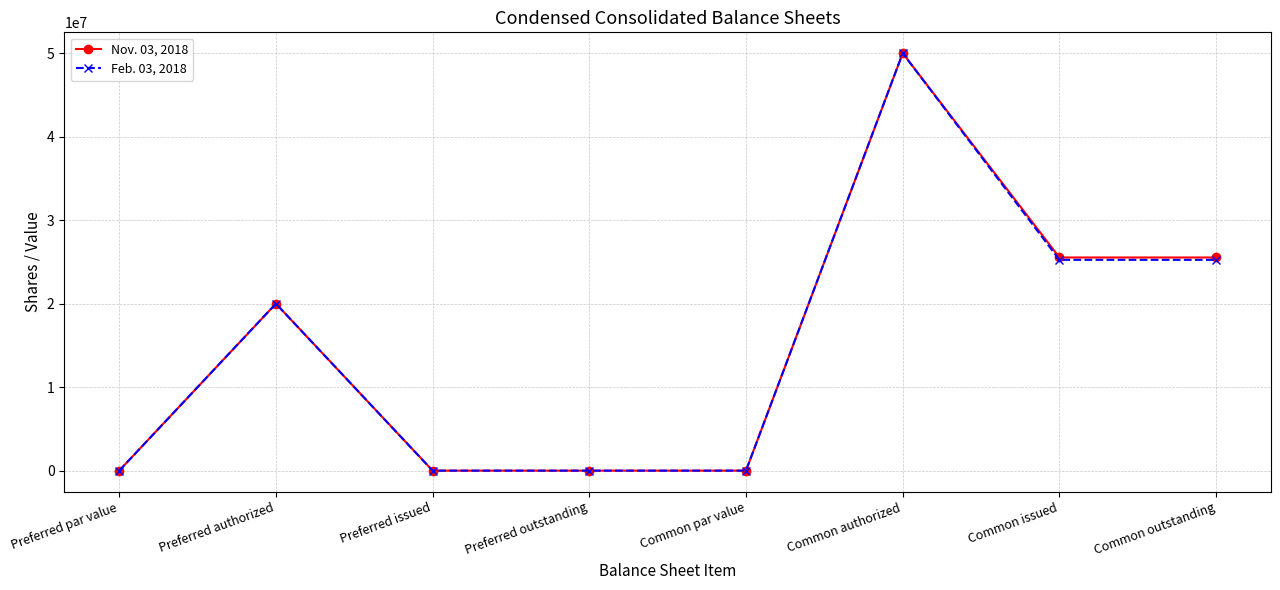

Is this an area chart (filled region under the line)?

No